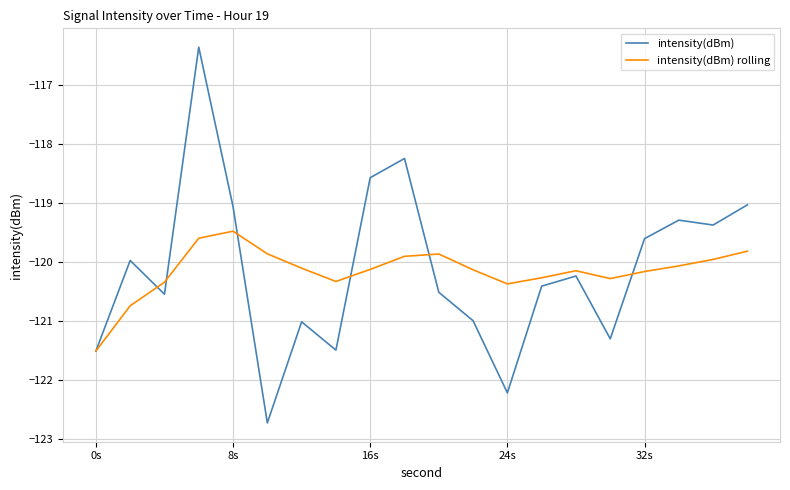

Which series has the largest range (max minus min)?

intensity(dBm)